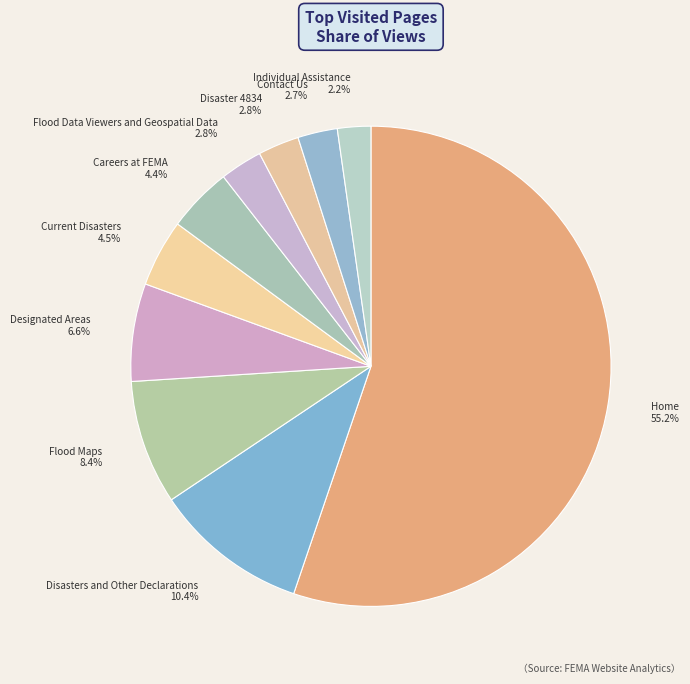

What is the majority slice?

Home